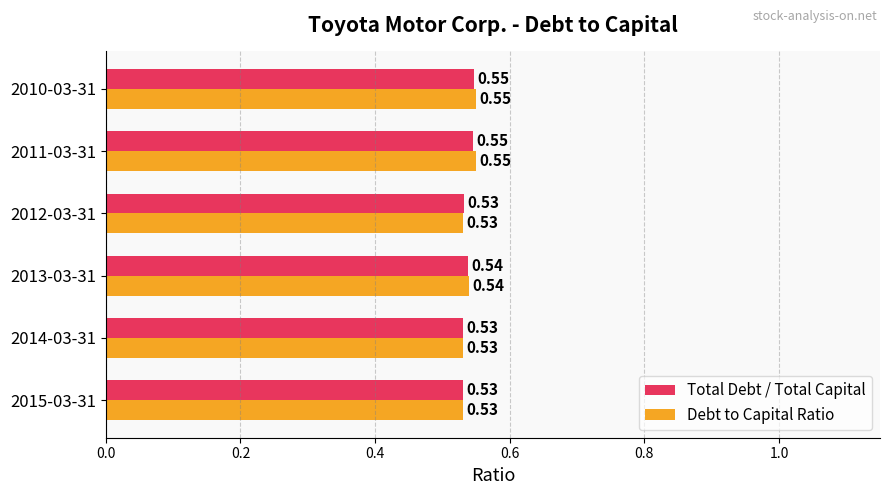

At how many categories does at least one series exceed 0?

6